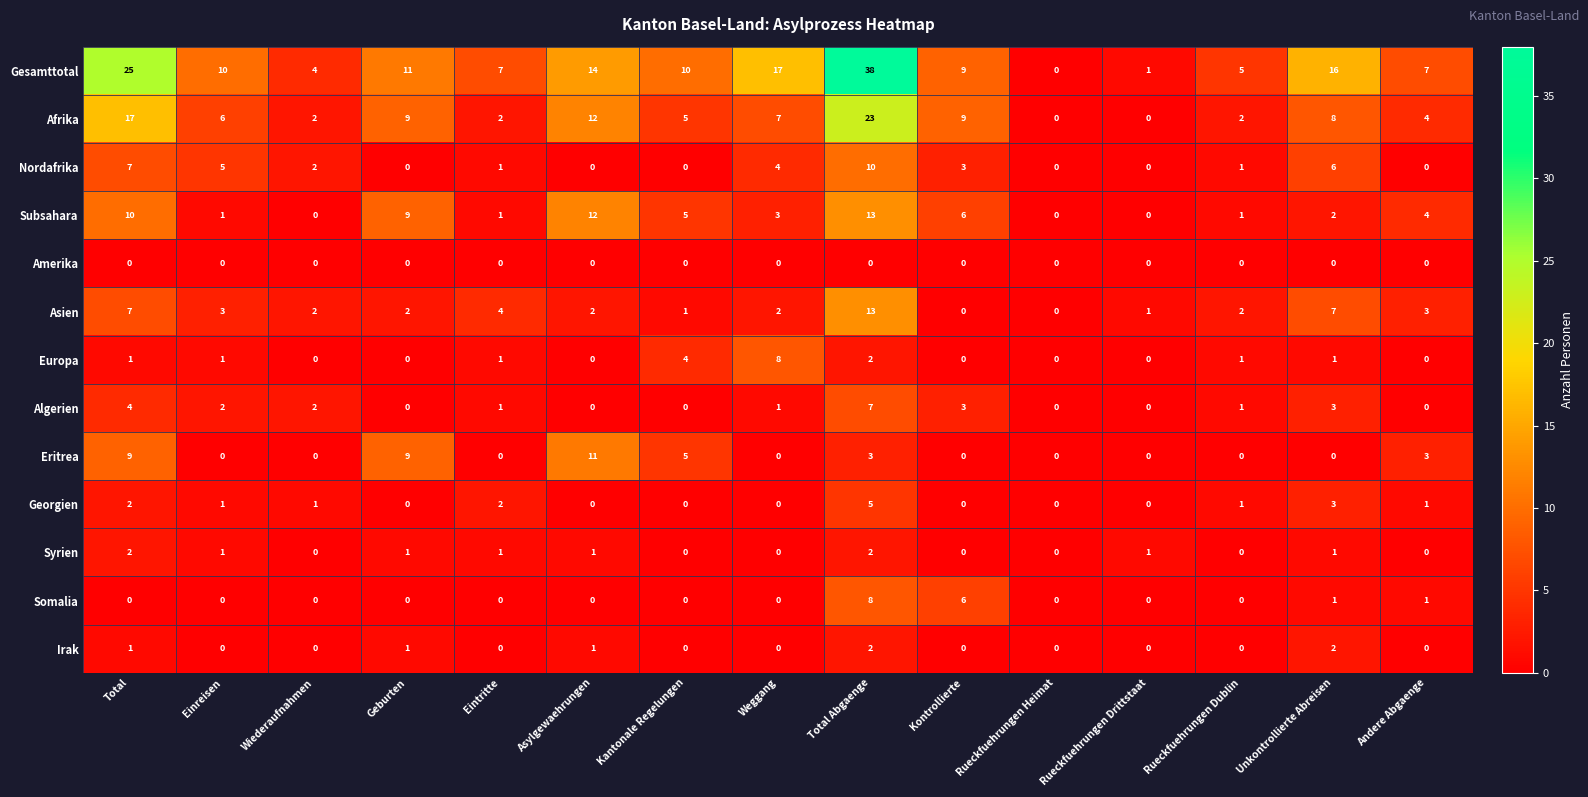

What is the approximate value of Gesamttotal at Eintritte, to the nearest 5?

5